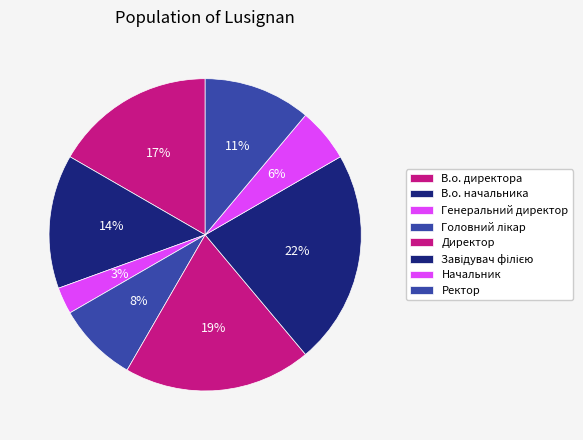

Combined, what portion of the pie is В.о. директора and Ректор?

27.8%